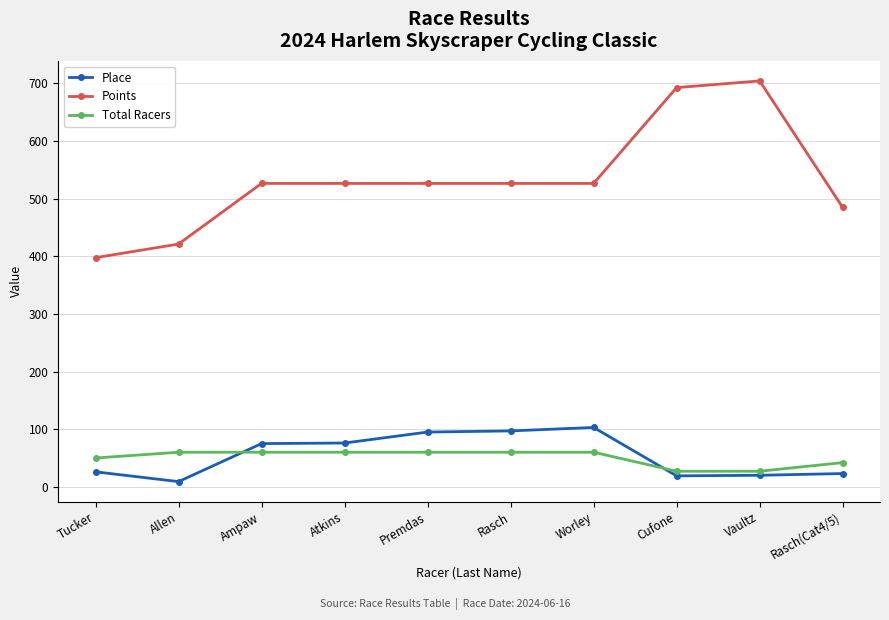

At how many categories does at least one series exceed 308?

10